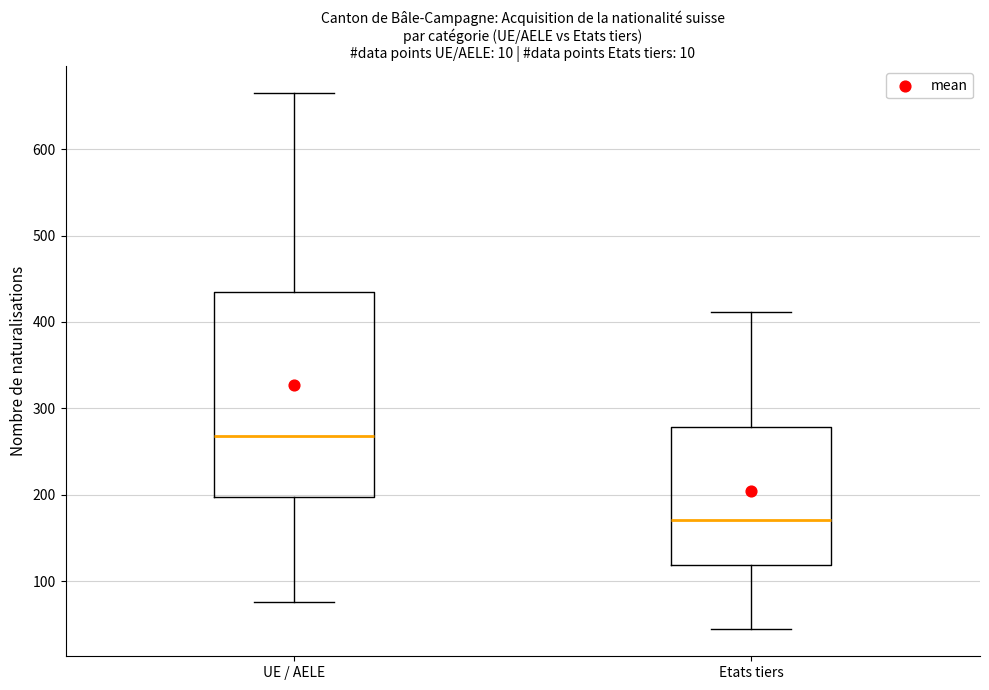

Which box has the lowest median line?

Etats tiers